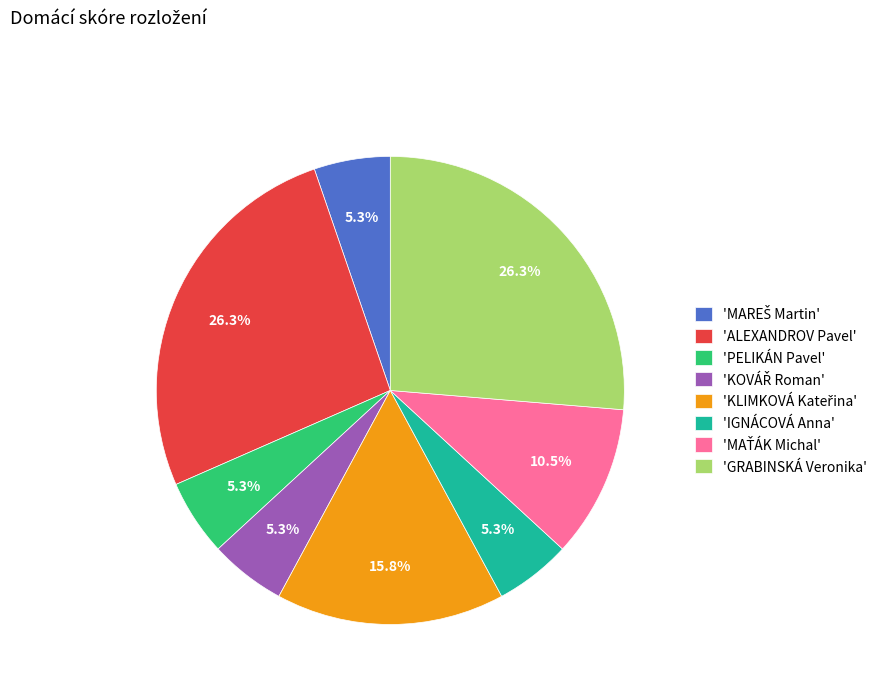

Which has a higher value, 'IGNÁCOVÁ Anna' or 'GRABINSKÁ Veronika'?

'GRABINSKÁ Veronika'